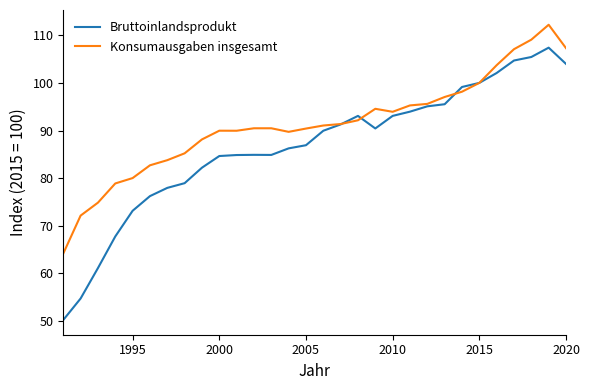

What are all the series names shown in the legend?

Bruttoinlandsprodukt, Konsumausgaben insgesamt